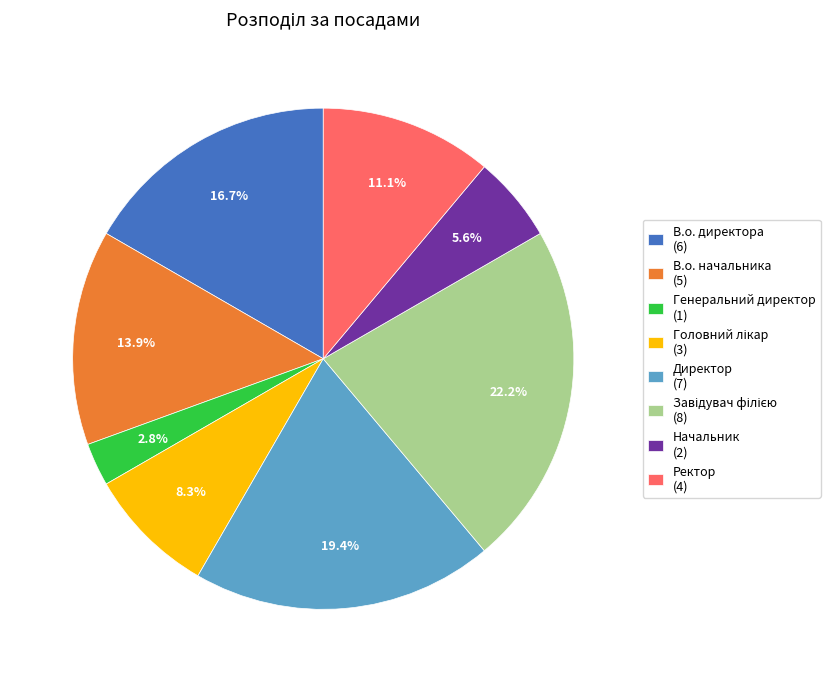

Between Генеральний директор (1) and Директор (7), which is larger?

Директор (7)